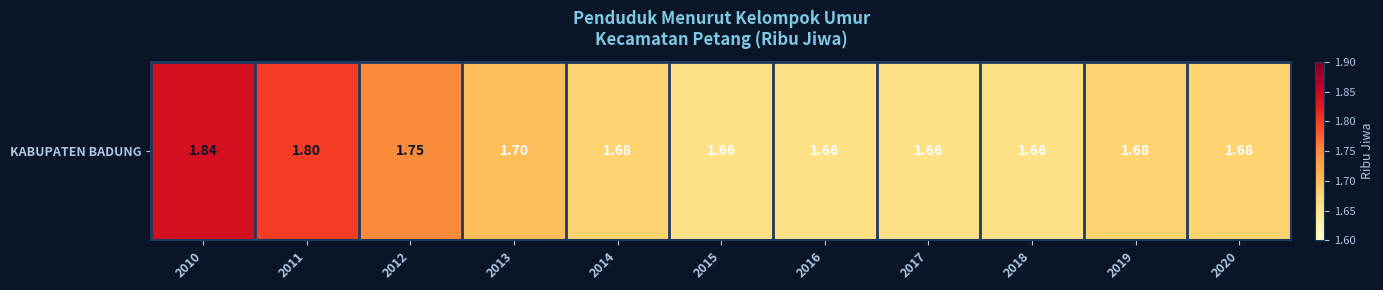

Reading left to right, extract all data points from this chart.

2010=1.8	2011=1.8	2012=1.8	2013=1.7	2014=1.7	2015=1.7	2016=1.7	2017=1.7	2018=1.7	2019=1.7	2020=1.7